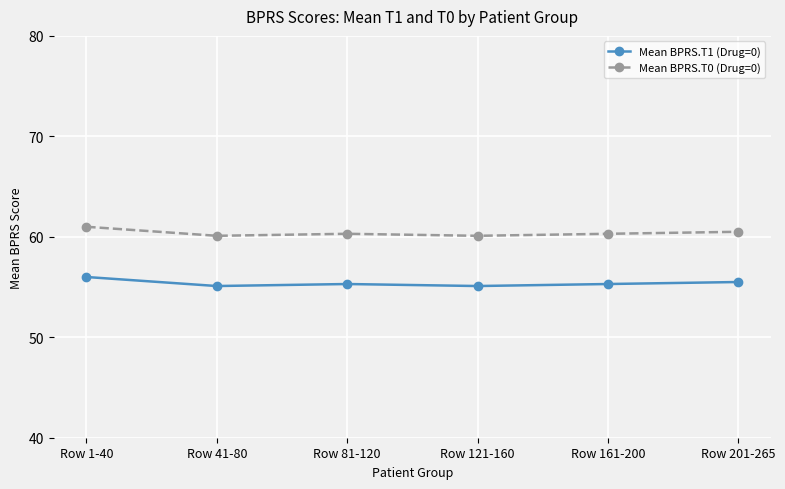

What is the average value of the Mean BPRS.T0 (Drug=0) series?

60.4